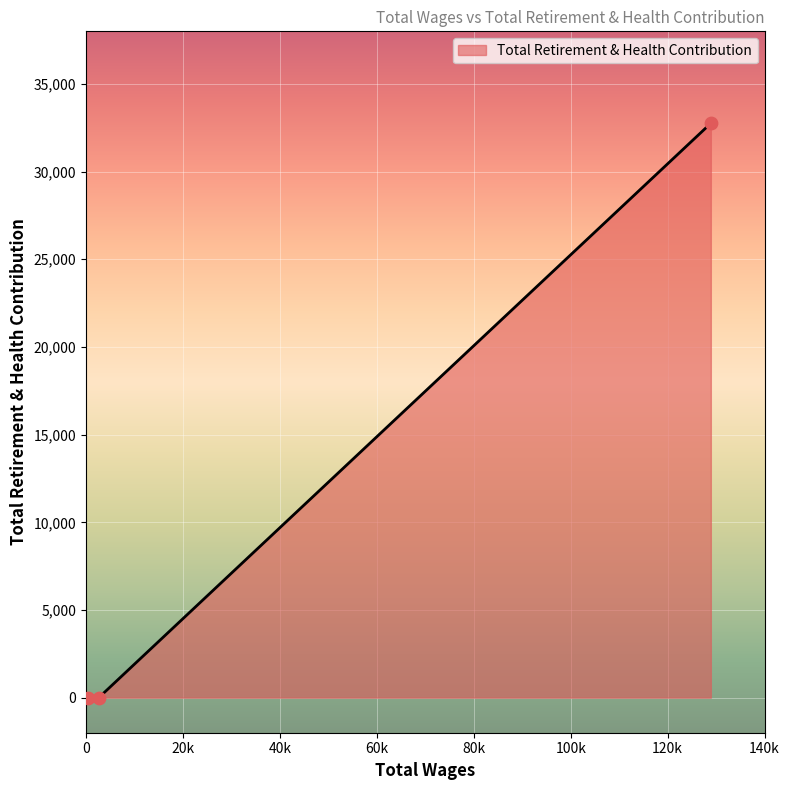

What is the maximum value shown in the chart?

32757